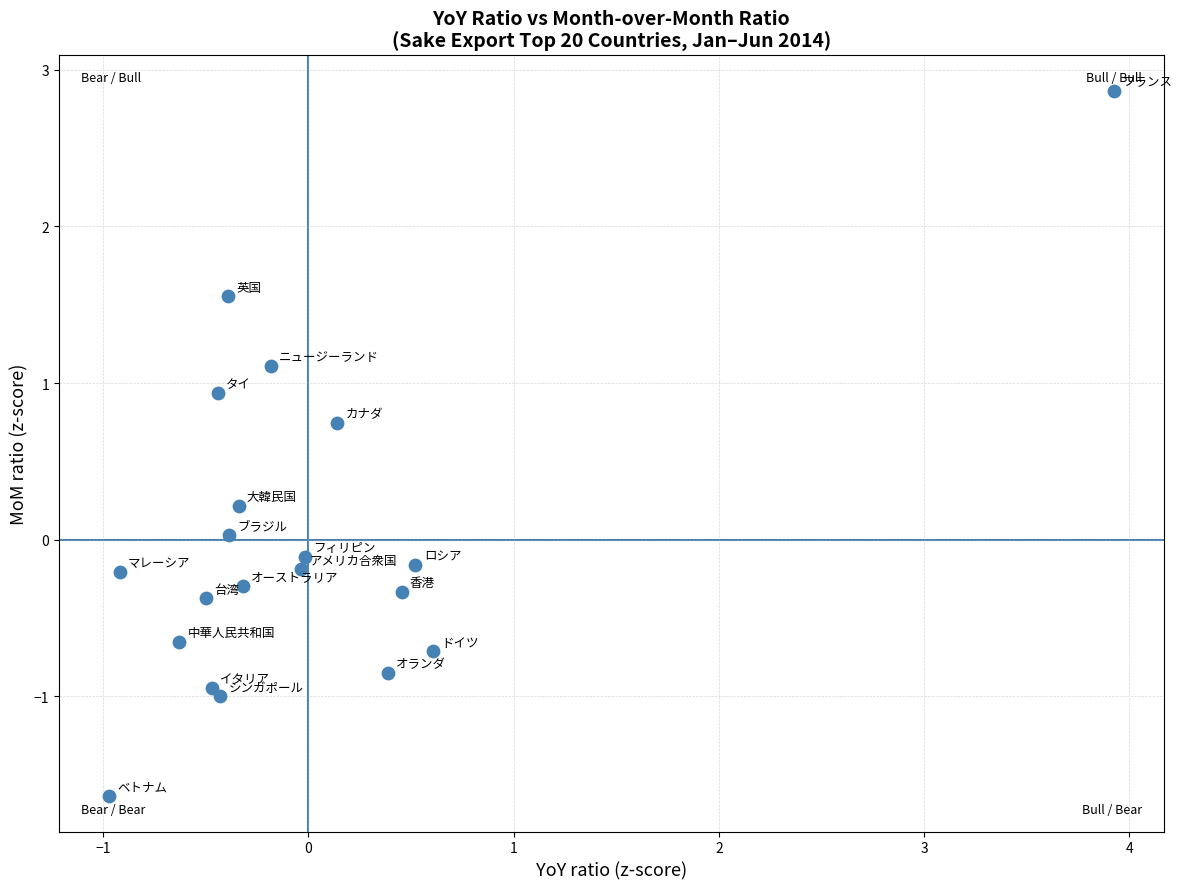

What is the range of X values (max minus min)?

4.9